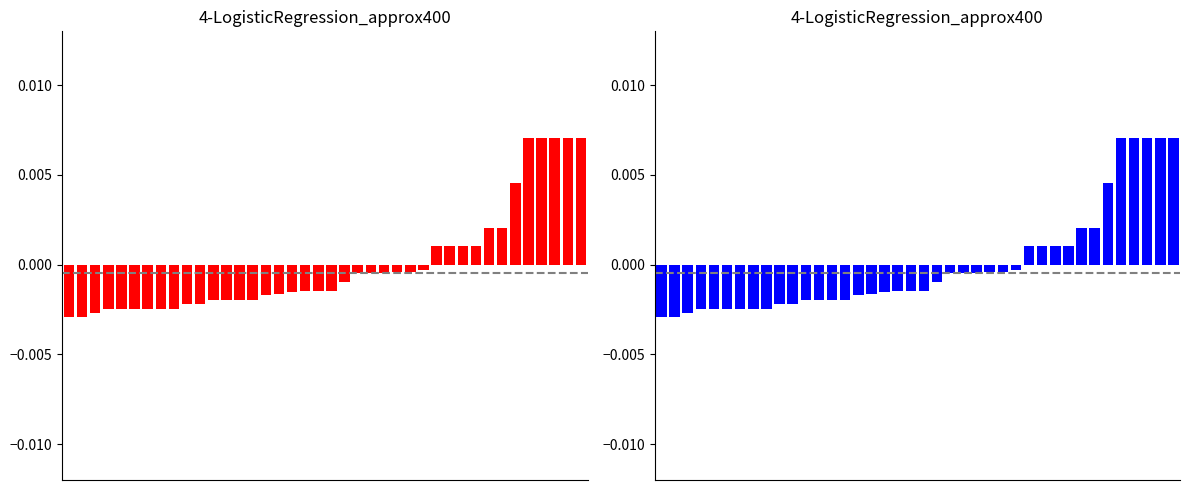

True or false: the data shows 0.0 at 33.

True